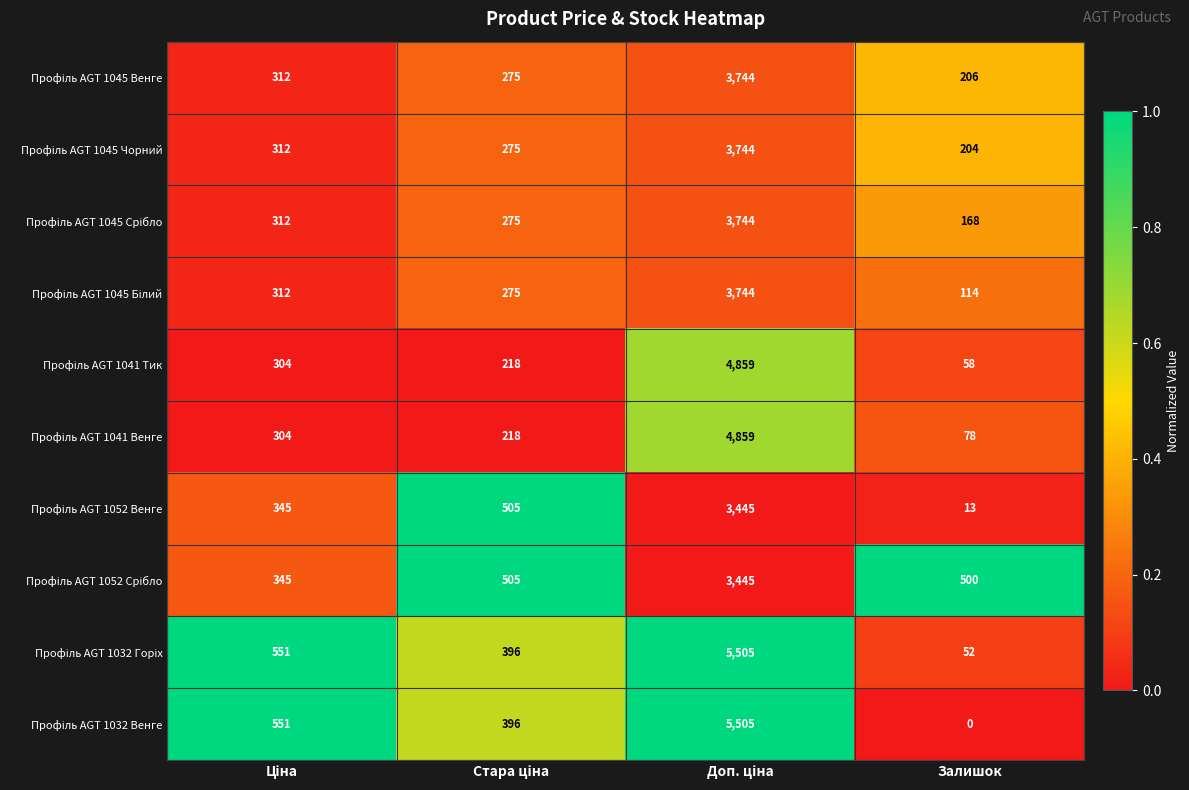

What is the greatest value displayed?

5505